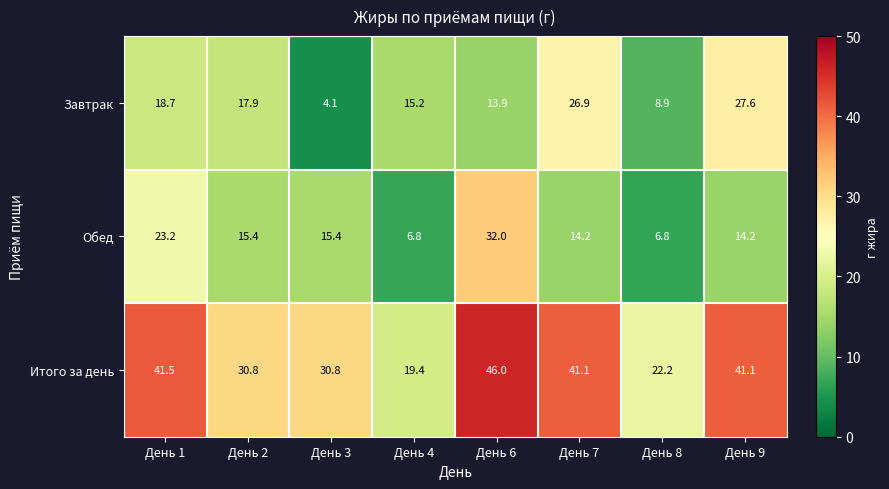

Which series changed the most between День 2 and День 3?

Завтрак